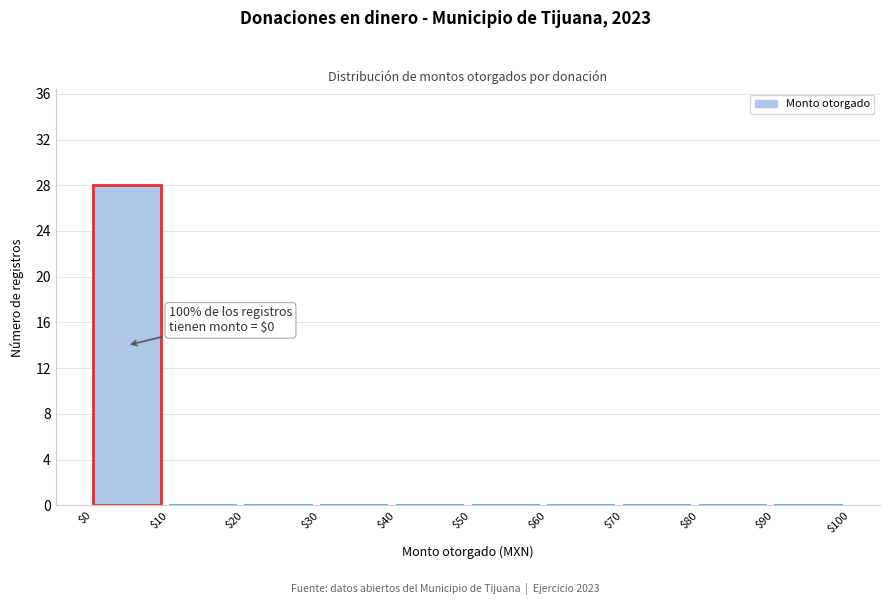

Which range on the x-axis has the tallest bar?

$0 to $10